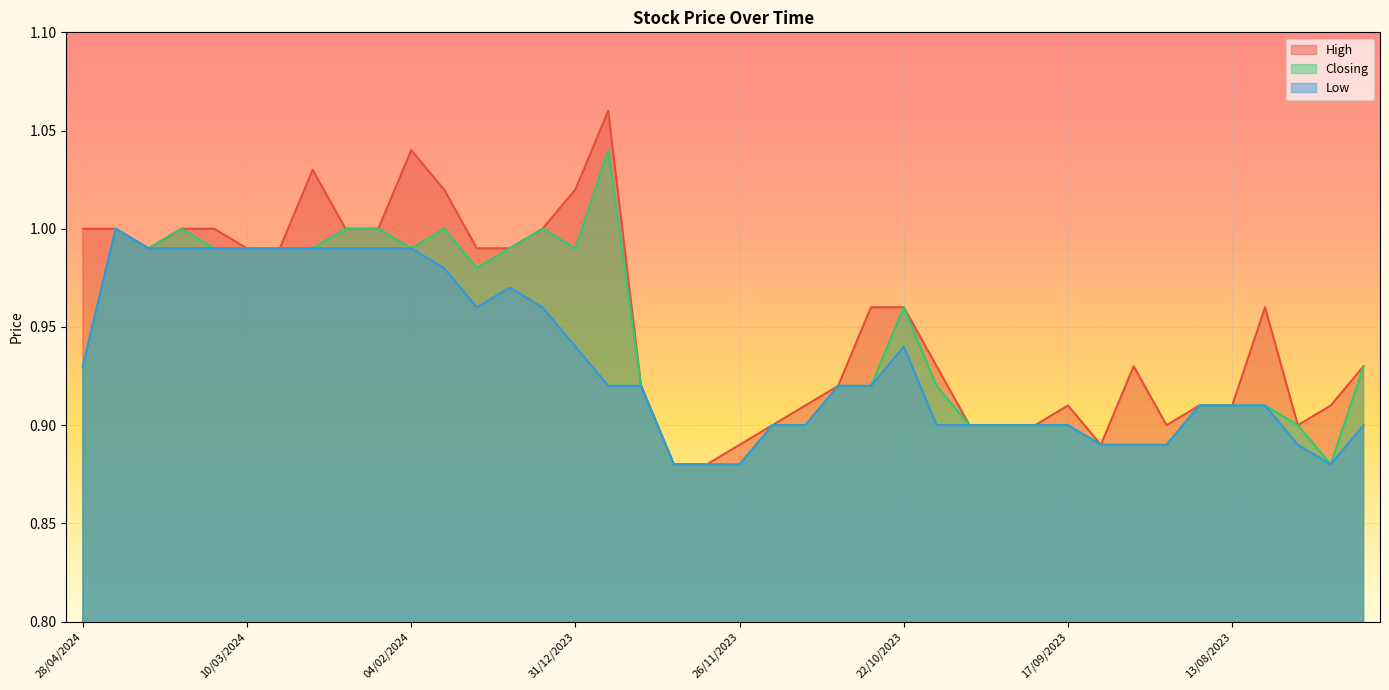

Reading left to right, transcribe all the data shown in this chart.

High: 28/04/2024=1.0	21/04/2024=1.0	14/04/2024=1.0	31/03/2024=1.0	24/03/2024=1.0	10/03/2024=1.0	03/03/2024=1.0	25/02/2024=1.0	18/02/2024=1.0	11/02/2024=1.0	04/02/2024=1.0	28/01/2024=1.0	21/01/2024=1.0	14/01/2024=1.0	07/01/2024=1.0	31/12/2023=1.0	24/12/2023=1.1	17/12/2023=0.9	10/12/2023=0.9	03/12/2023=0.9	26/11/2023=0.9	19/11/2023=0.9	12/11/2023=0.9	05/11/2023=0.9	29/10/2023=1.0	22/10/2023=1.0	15/10/2023=0.9	08/10/2023=0.9	01/10/2023=0.9	24/09/2023=0.9	17/09/2023=0.9	10/09/2023=0.9	03/09/2023=0.9	27/08/2023=0.9	20/08/2023=0.9	13/08/2023=0.9	06/08/2023=1.0	30/07/2023=0.9	23/07/2023=0.9	16/07/2023=0.9
Closing: 28/04/2024=0.9	21/04/2024=1.0	14/04/2024=1.0	31/03/2024=1.0	24/03/2024=1.0	10/03/2024=1.0	03/03/2024=1.0	25/02/2024=1.0	18/02/2024=1.0	11/02/2024=1.0	04/02/2024=1.0	28/01/2024=1.0	21/01/2024=1.0	14/01/2024=1.0	07/01/2024=1.0	31/12/2023=1.0	24/12/2023=1.0	17/12/2023=0.9	10/12/2023=0.9	03/12/2023=0.9	26/11/2023=0.9	19/11/2023=0.9	12/11/2023=0.9	05/11/2023=0.9	29/10/2023=0.9	22/10/2023=1.0	15/10/2023=0.9	08/10/2023=0.9	01/10/2023=0.9	24/09/2023=0.9	17/09/2023=0.9	10/09/2023=0.9	03/09/2023=0.9	27/08/2023=0.9	20/08/2023=0.9	13/08/2023=0.9	06/08/2023=0.9	30/07/2023=0.9	23/07/2023=0.9	16/07/2023=0.9
Low: 28/04/2024=0.9	21/04/2024=1.0	14/04/2024=1.0	31/03/2024=1.0	24/03/2024=1.0	10/03/2024=1.0	03/03/2024=1.0	25/02/2024=1.0	18/02/2024=1.0	11/02/2024=1.0	04/02/2024=1.0	28/01/2024=1.0	21/01/2024=1.0	14/01/2024=1.0	07/01/2024=1.0	31/12/2023=0.9	24/12/2023=0.9	17/12/2023=0.9	10/12/2023=0.9	03/12/2023=0.9	26/11/2023=0.9	19/11/2023=0.9	12/11/2023=0.9	05/11/2023=0.9	29/10/2023=0.9	22/10/2023=0.9	15/10/2023=0.9	08/10/2023=0.9	01/10/2023=0.9	24/09/2023=0.9	17/09/2023=0.9	10/09/2023=0.9	03/09/2023=0.9	27/08/2023=0.9	20/08/2023=0.9	13/08/2023=0.9	06/08/2023=0.9	30/07/2023=0.9	23/07/2023=0.9	16/07/2023=0.9